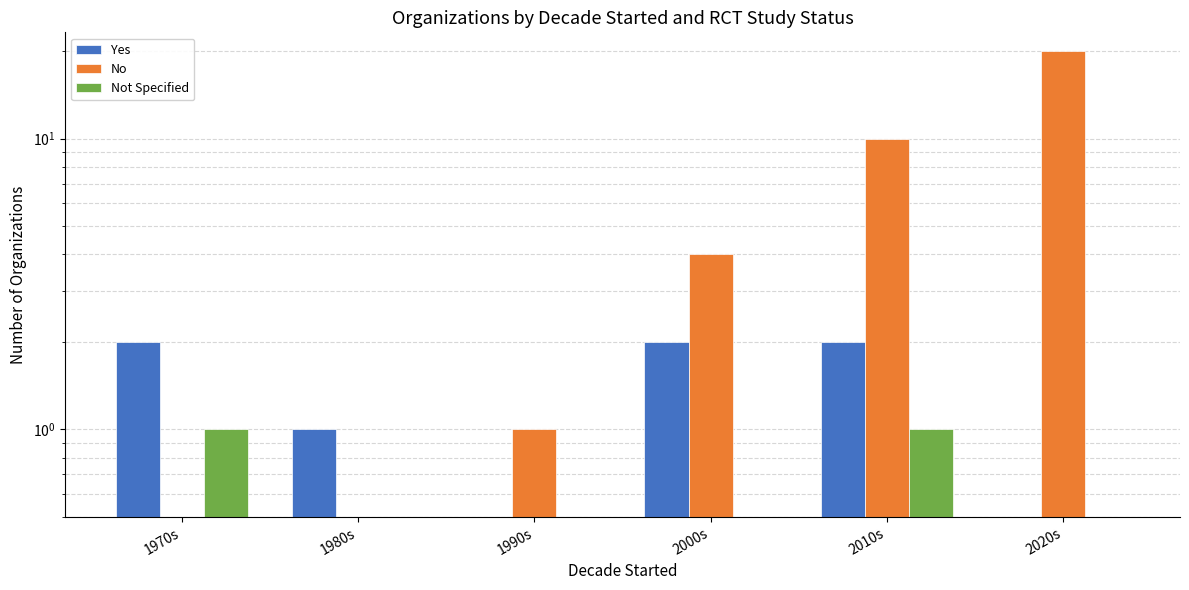

What is the difference between the maximum and minimum values in the Yes series?

2